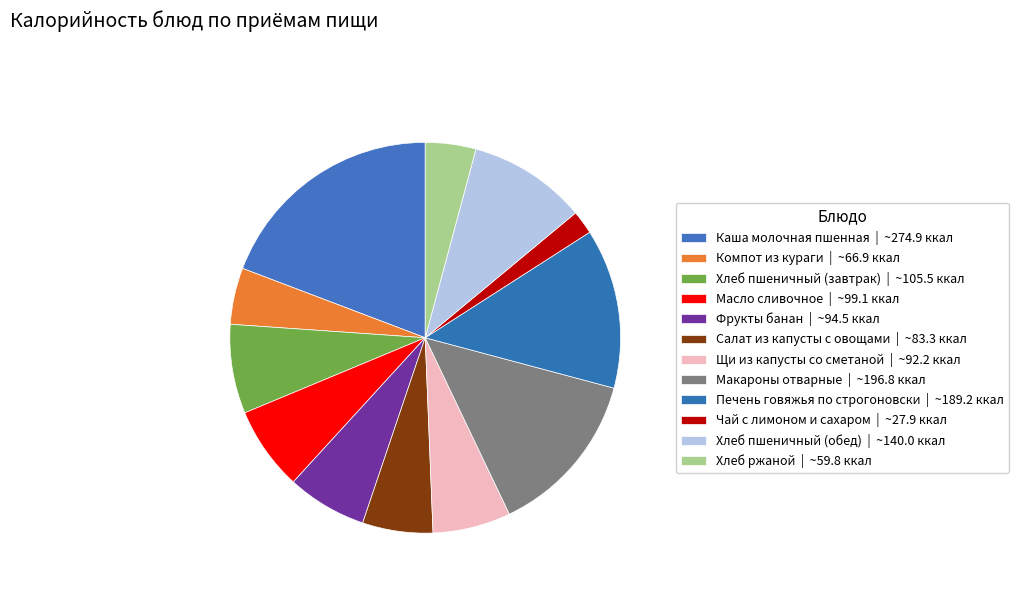

How many segments does this pie chart have?

12